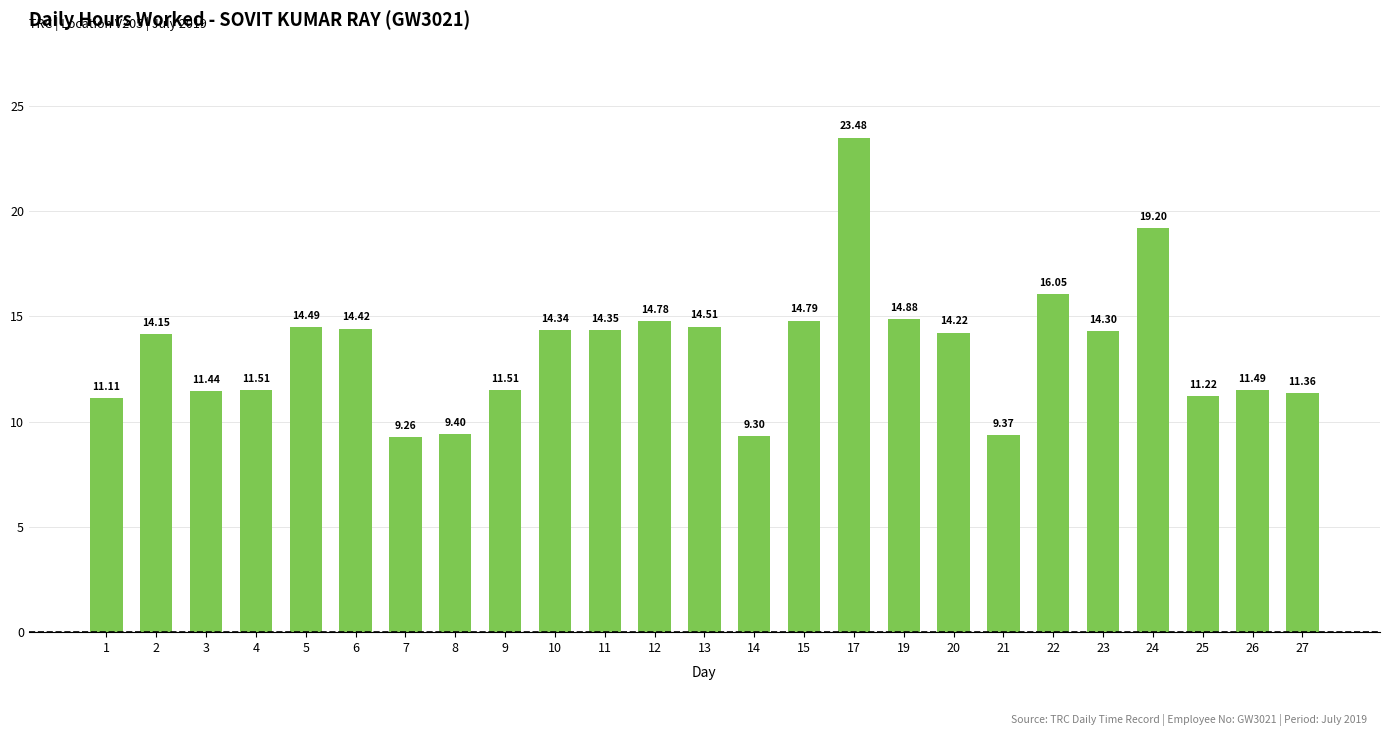

Approximately how many times larger is the value at 3 compared to 4?

1.0